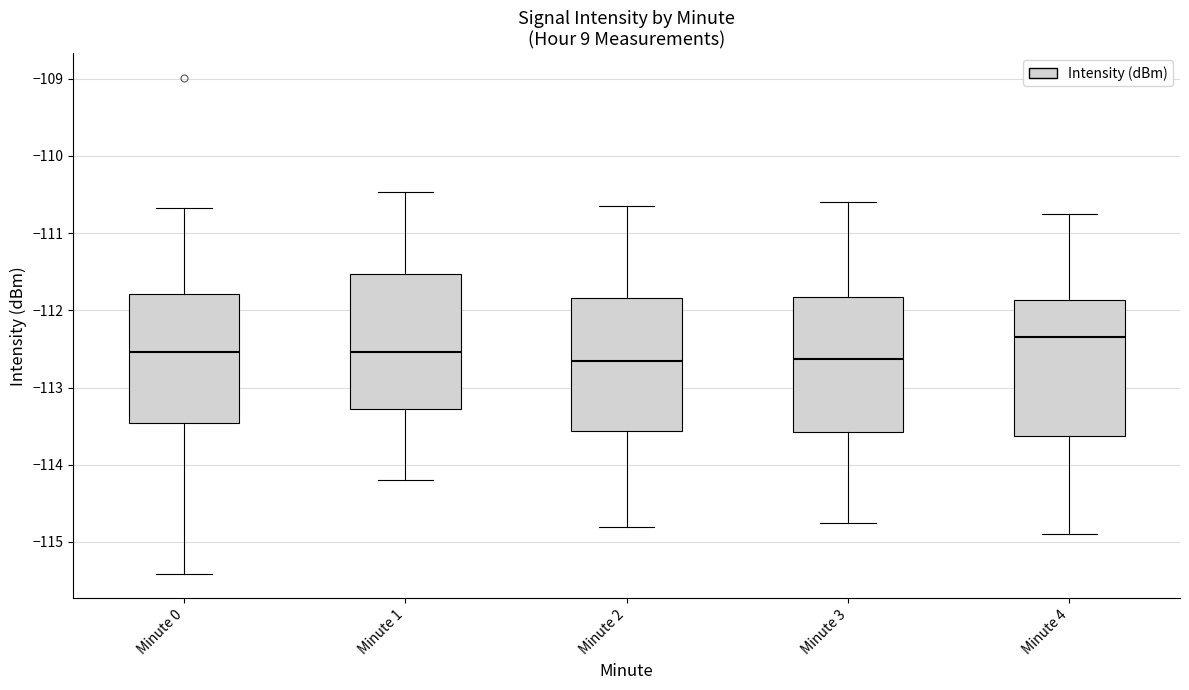

Reading left to right, read every box against the y-axis: the position of its median line, the range the box covers, and the ends of its whiskers. The values are not printed on the chart, so give them approximately, as read against the axis.

Minute 0: median -112.5, box -113.5 to -111.8, whiskers -115.4 to -110.7
Minute 1: median -112.5, box -113.3 to -111.5, whiskers -114.2 to -110.5
Minute 2: median -112.6, box -113.6 to -111.8, whiskers -114.8 to -110.6
Minute 3: median -112.6, box -113.6 to -111.8, whiskers -114.7 to -110.6
Minute 4: median -112.3, box -113.6 to -111.9, whiskers -114.9 to -110.7